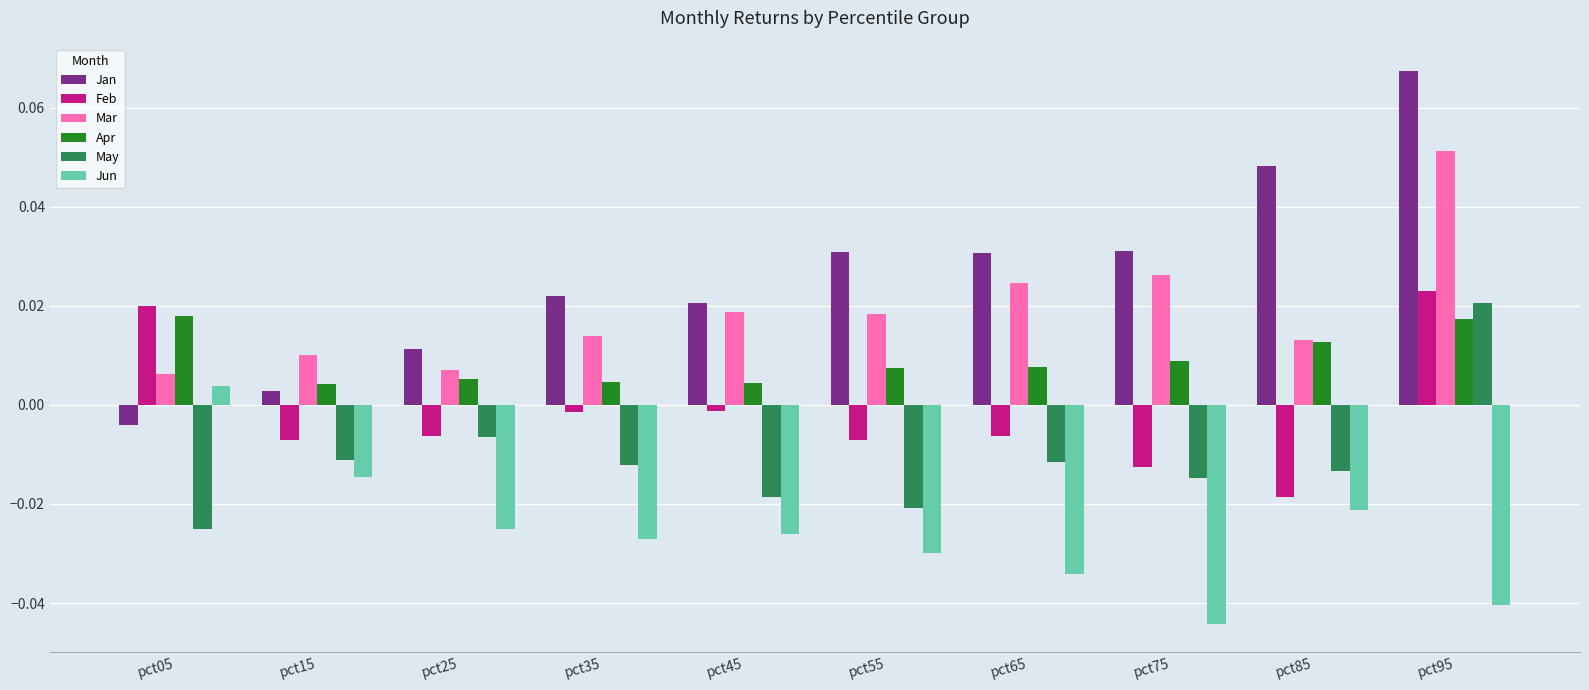

At which category is the sum across all series the highest?

pct95